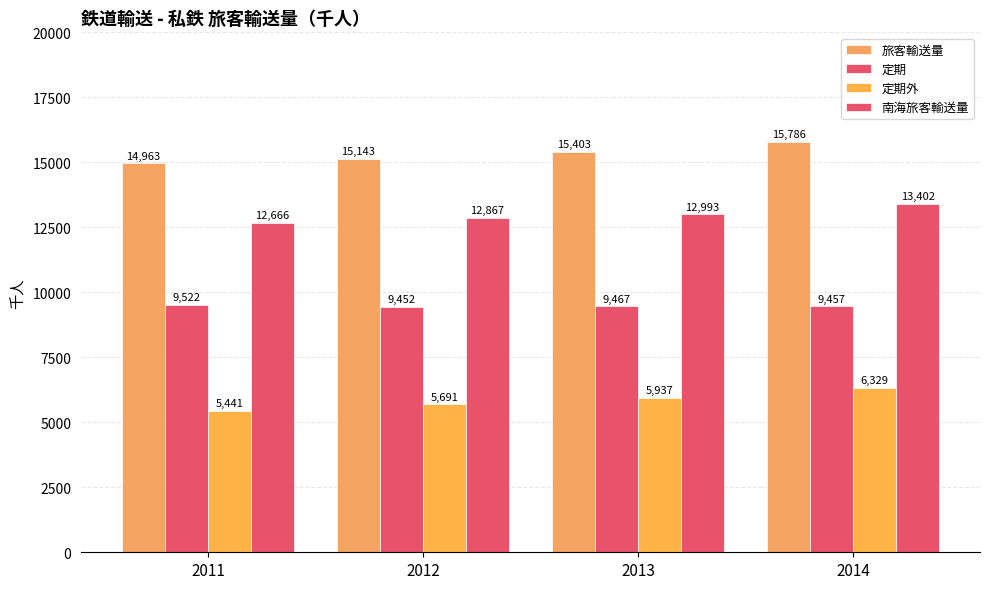

Rank the series by their average value, from lowest to highest.

定期外, 定期, 南海旅客輸送量, 旅客輸送量